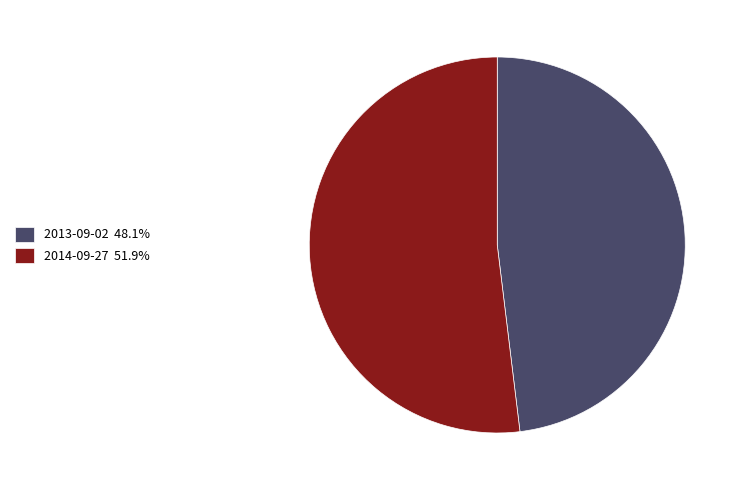

Does 2013-09-02 account for over 50% of the chart?

No